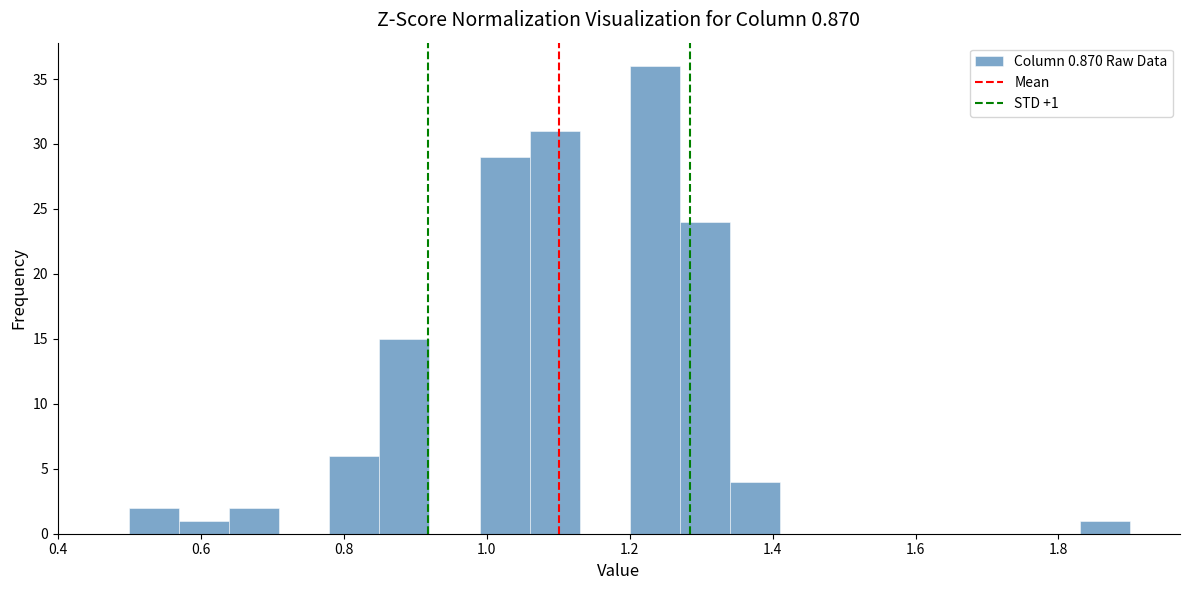

Read against the x-axis, roughly where is the centre of the tallest bar?

1.24